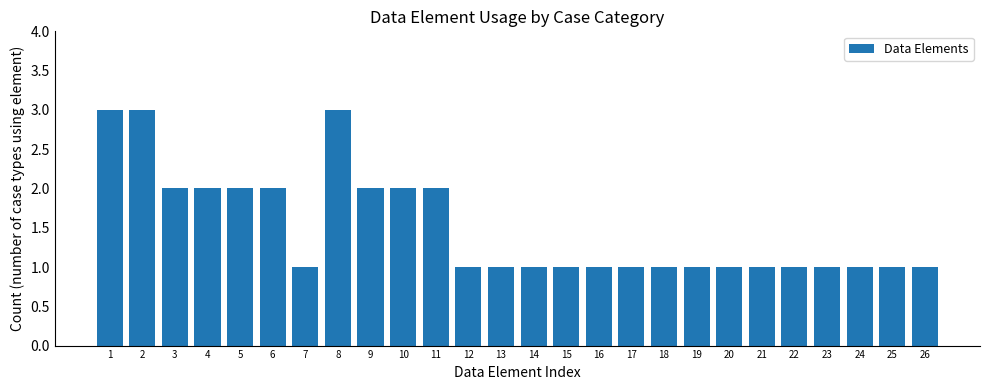

What is the sum of all values?

39